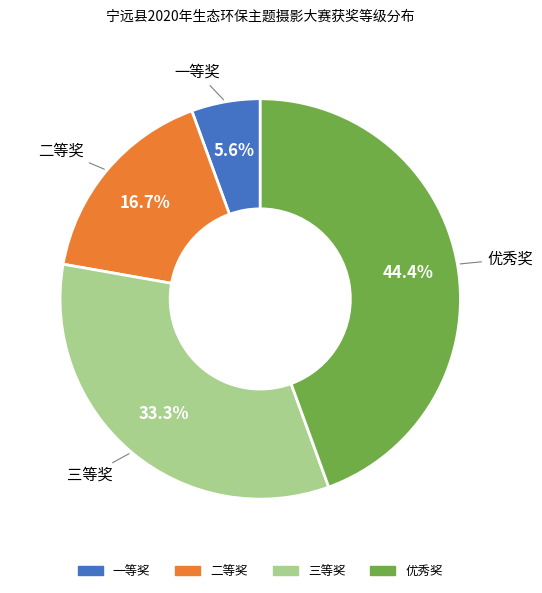

Which slice is the smallest?

一等奖